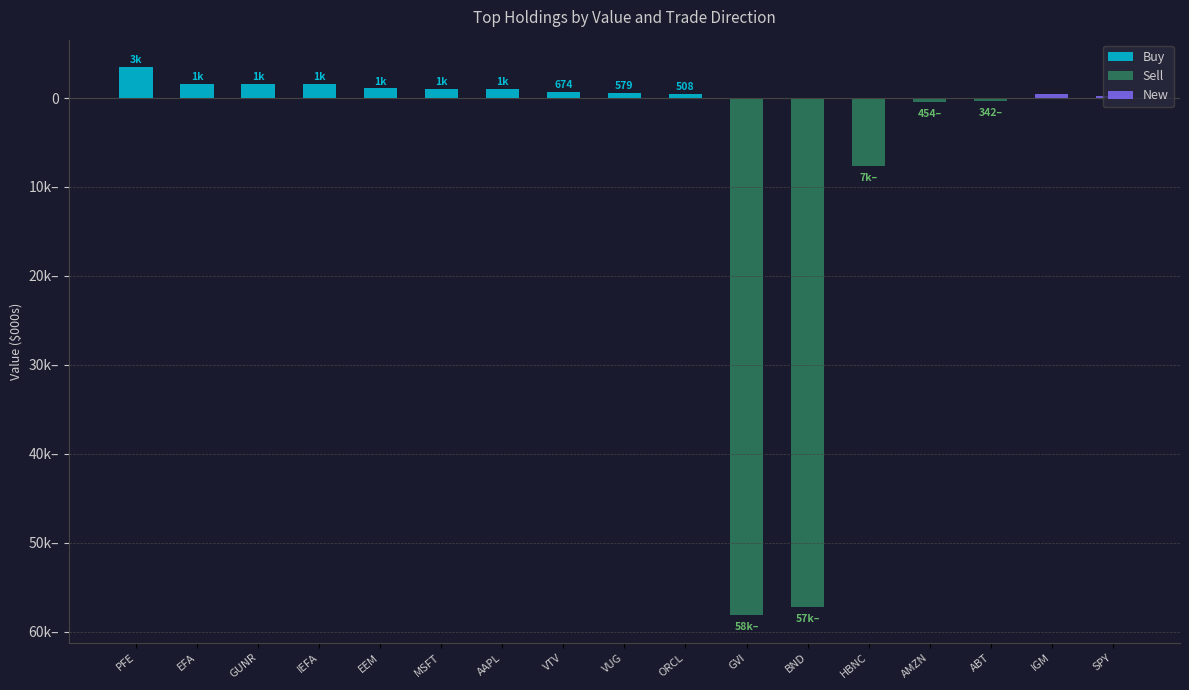

The value of New at PFE is 0. True or false?

True